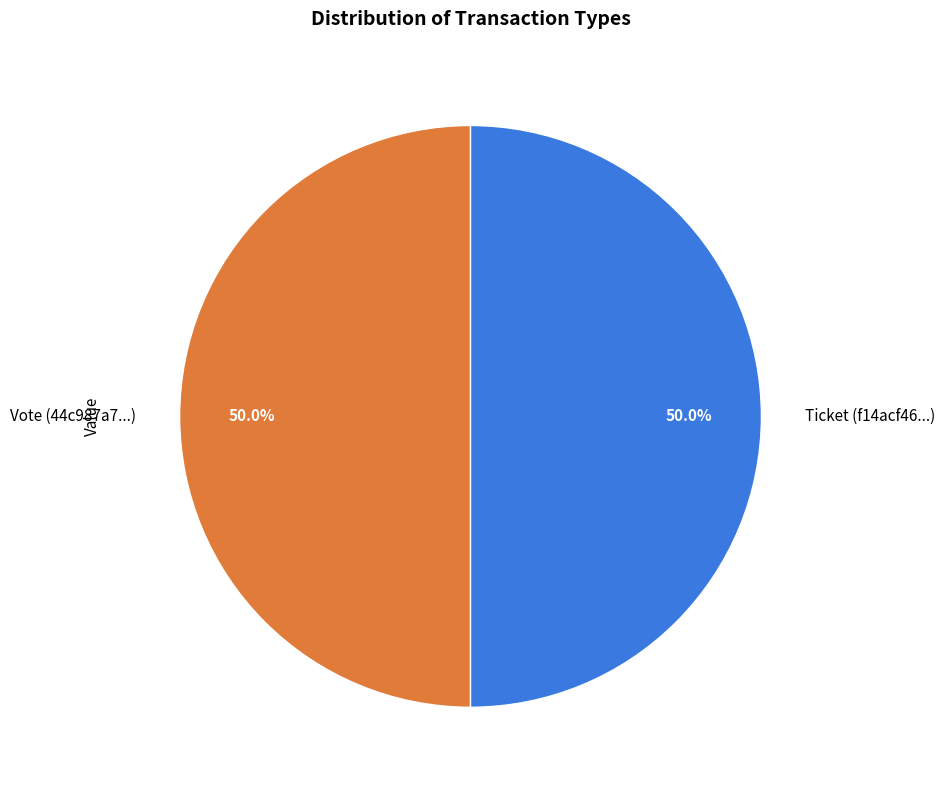

Combined, do Ticket and Vote account for over 50%?

Yes